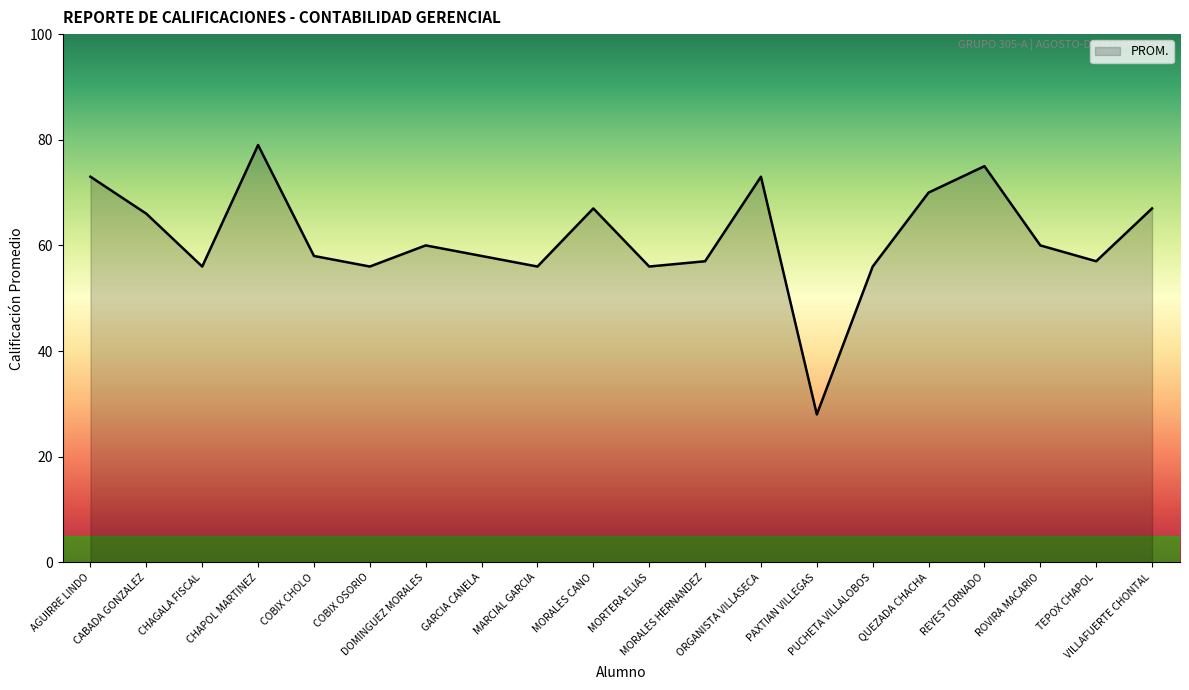

What is the greatest value displayed?

79